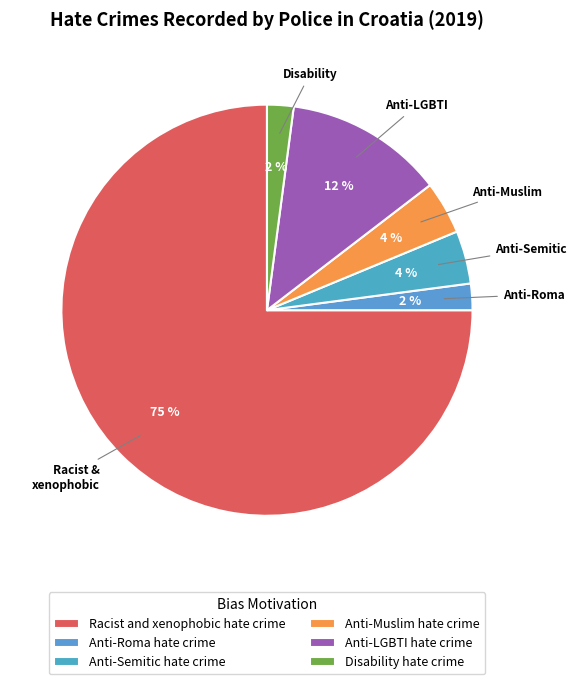

How many segments does this pie chart have?

6